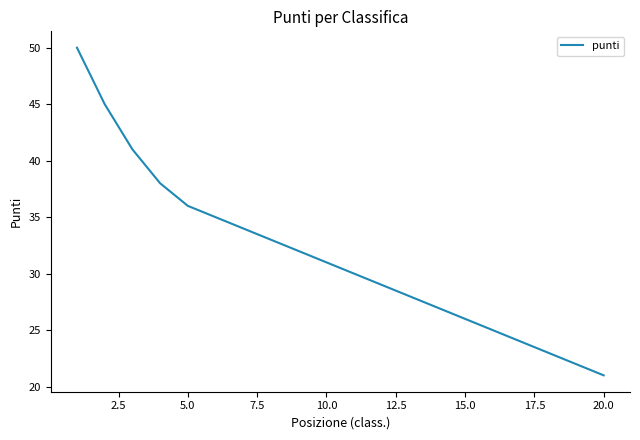

What is the difference between the maximum and minimum values?

29